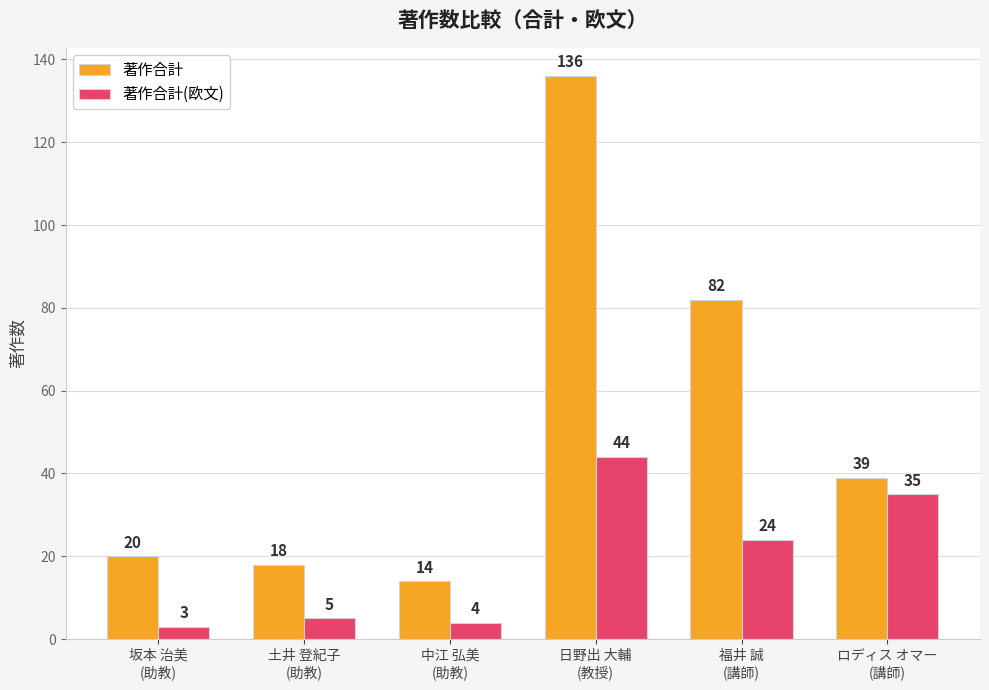

What is the average value of the 著作合計(欧文) series?

19